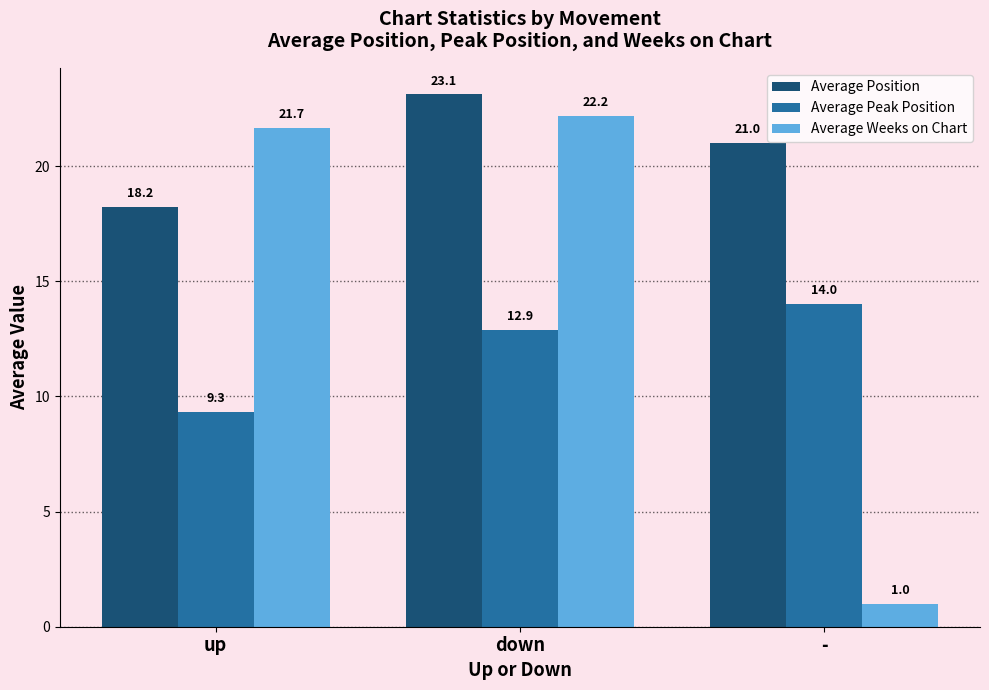

Which series has the largest total across all categories?

Average Position